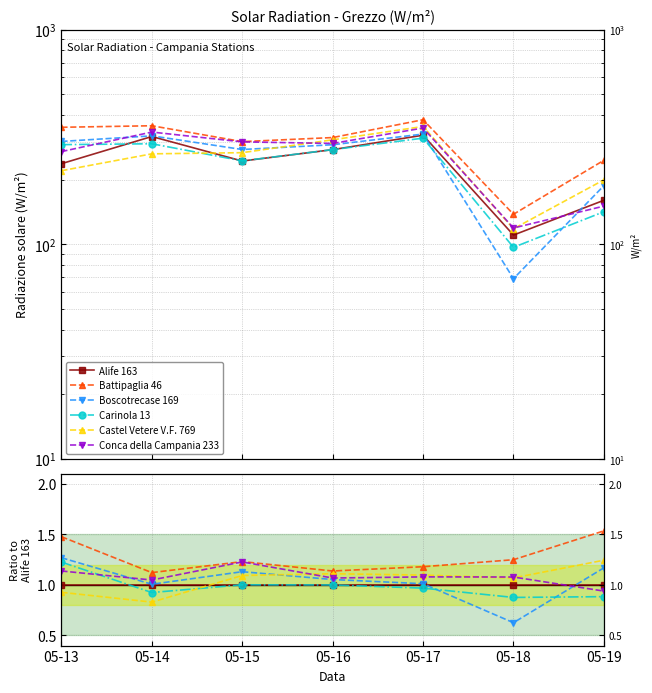

The Conca della Campania 233 series shows 1.8 at 05-17. True or false?

False